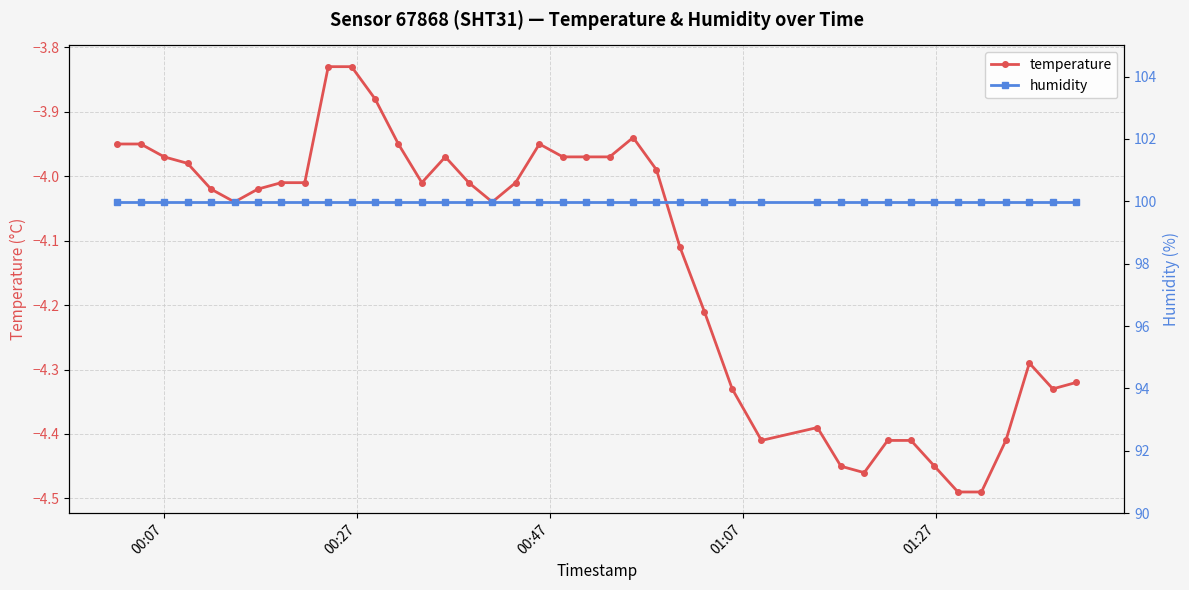

How many distinct data groups are displayed?

2